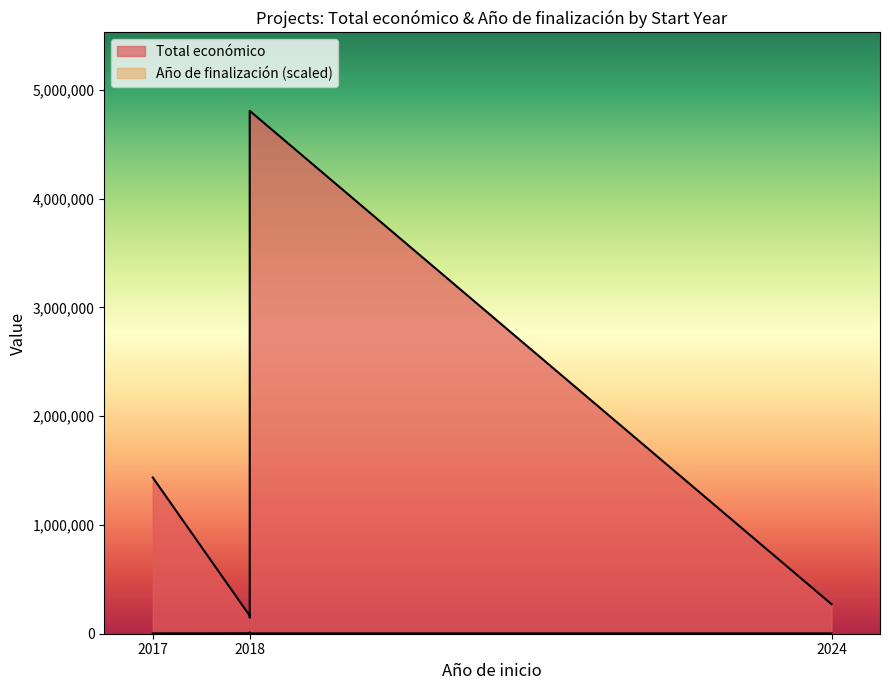

Between 2017 and 2018, which series saw the biggest shift?

Total económico